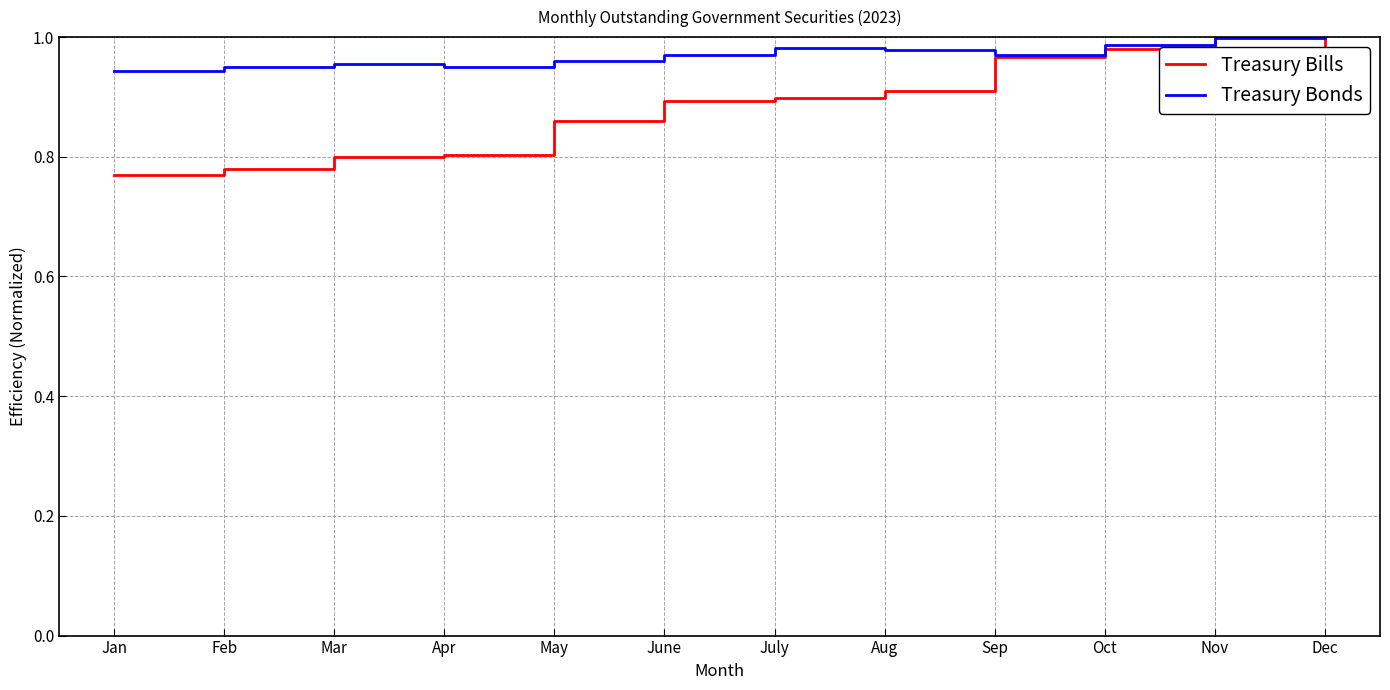

True or false: Treasury Bills has a value of 0.4 at Dec.

False